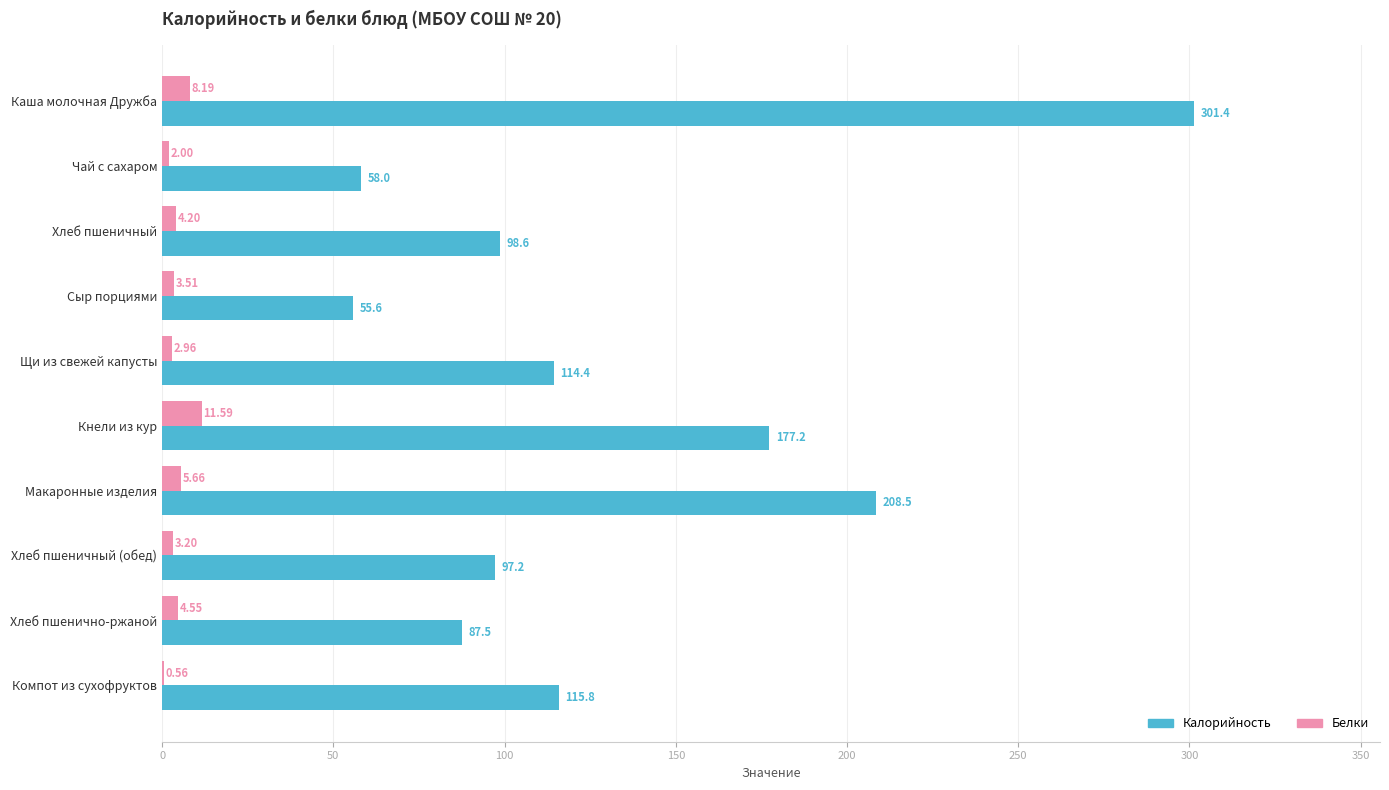

Where is Калорийность nearest to the value 178?

Кнели из кур